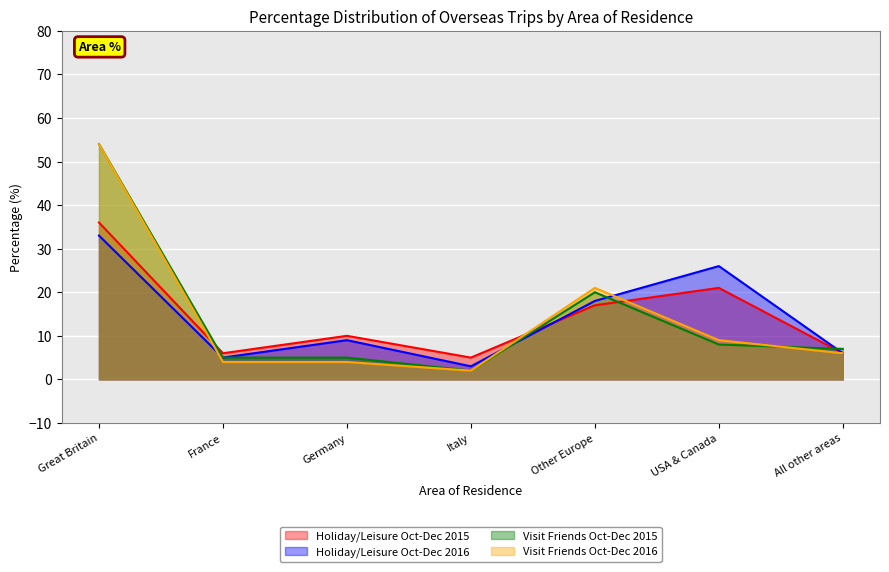

Which series changed the most between Germany and USA & Canada?

Holiday/Leisure Oct-Dec 2016